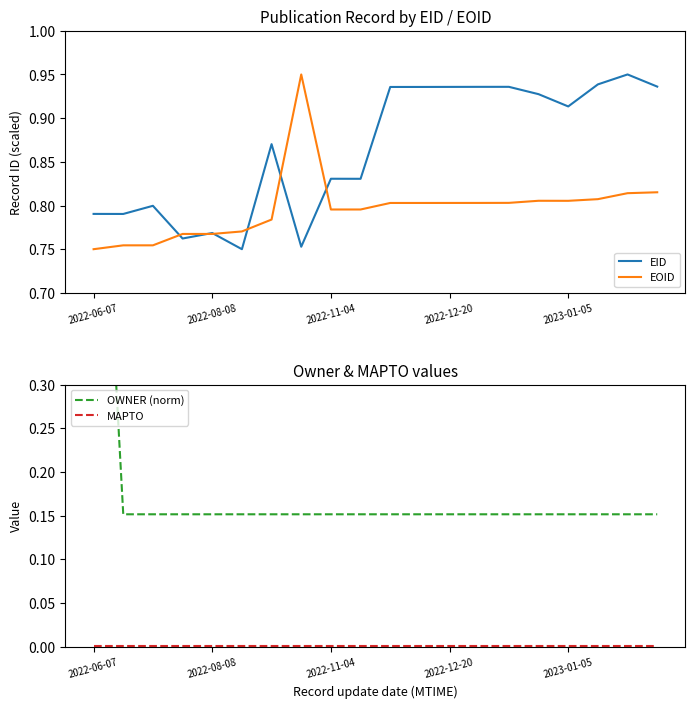

What value does the OWNER (norm) series have at 5?

0.2